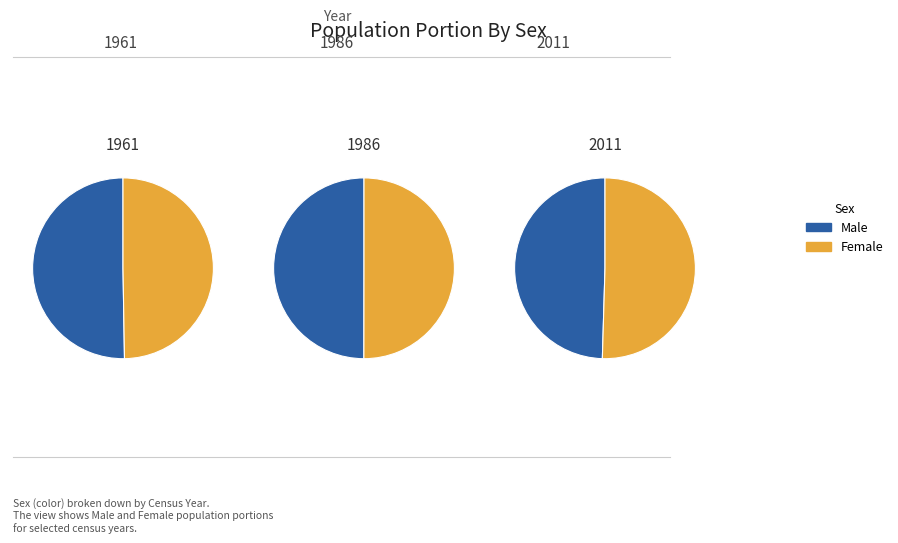

Is 1981 the majority of the pie?

No